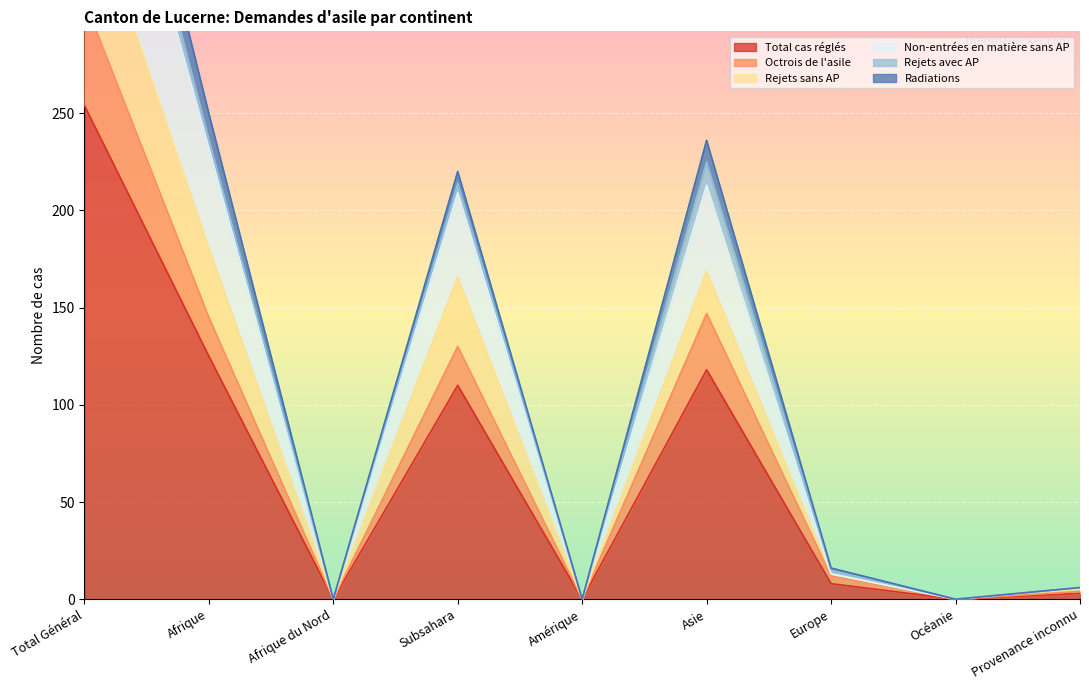

True or false: Octrois de l'asile has more than 1 interior local peaks.

True